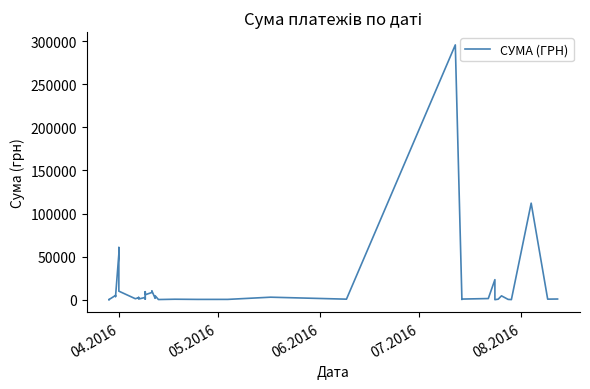

How many lines are shown in the chart?

1